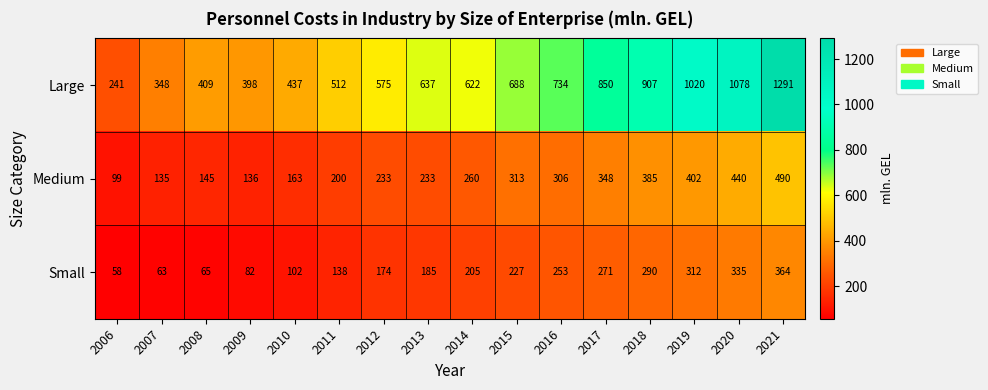

True or false: Large has a value of 348 at 2007.

True